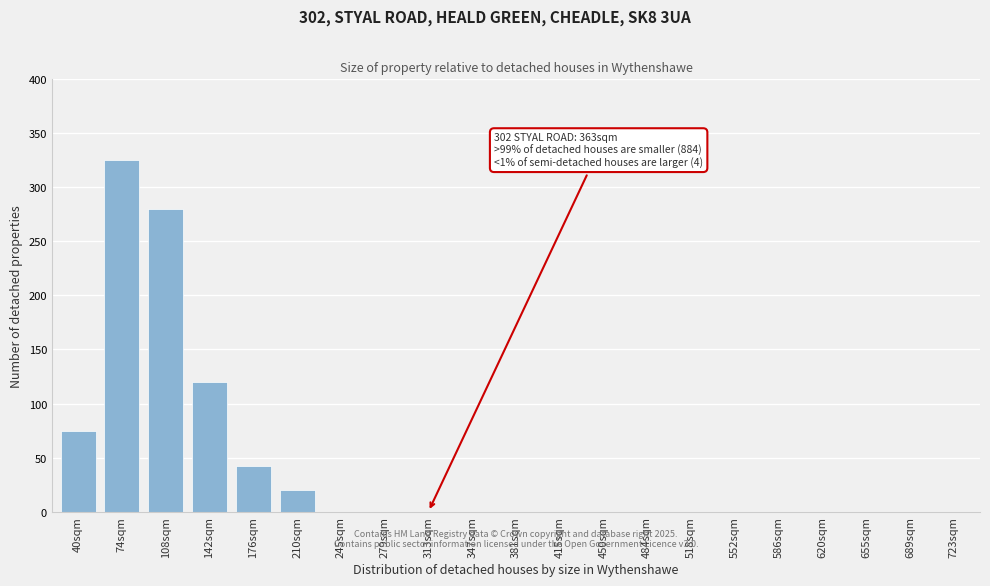

Reading right to left, extract all data points from this chart.

723sqm=0	689sqm=0	655sqm=0	620sqm=0	586sqm=0	552sqm=0	518sqm=0	484sqm=0	450sqm=0	415sqm=0	381sqm=0	347sqm=0	313sqm=0	279sqm=0	245sqm=0	210sqm=20	176sqm=42	142sqm=120	108sqm=280	74sqm=325	40sqm=75